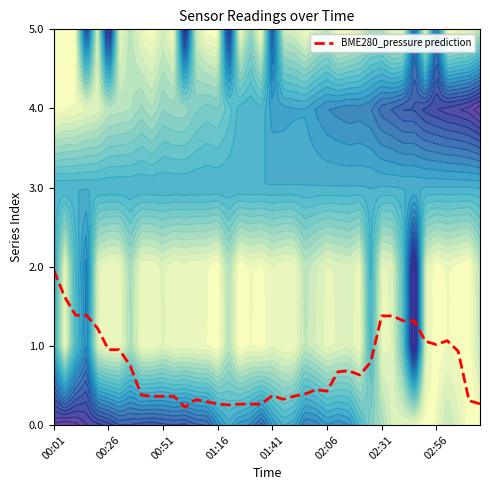

How many lines are shown in the chart?

1